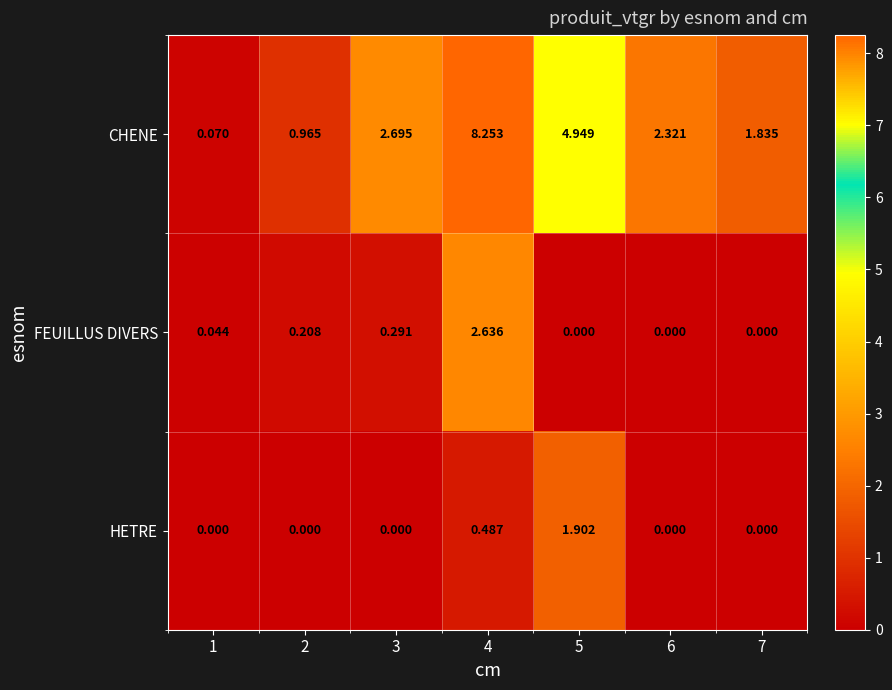

At how many categories does at least one series exceed 3?

2